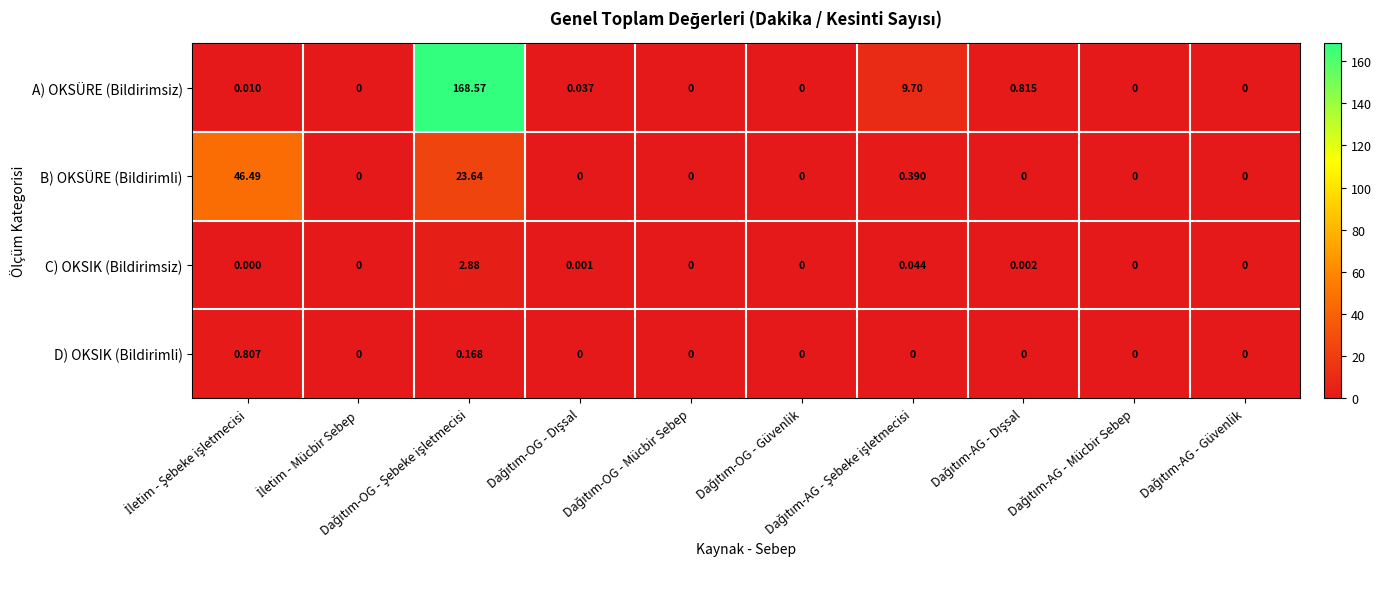

List the series in order of their peak value, lowest first.

D) OKSIK (Bildirimli), C) OKSIK (Bildirimsiz), B) OKSÜRE (Bildirimli), A) OKSÜRE (Bildirimsiz)